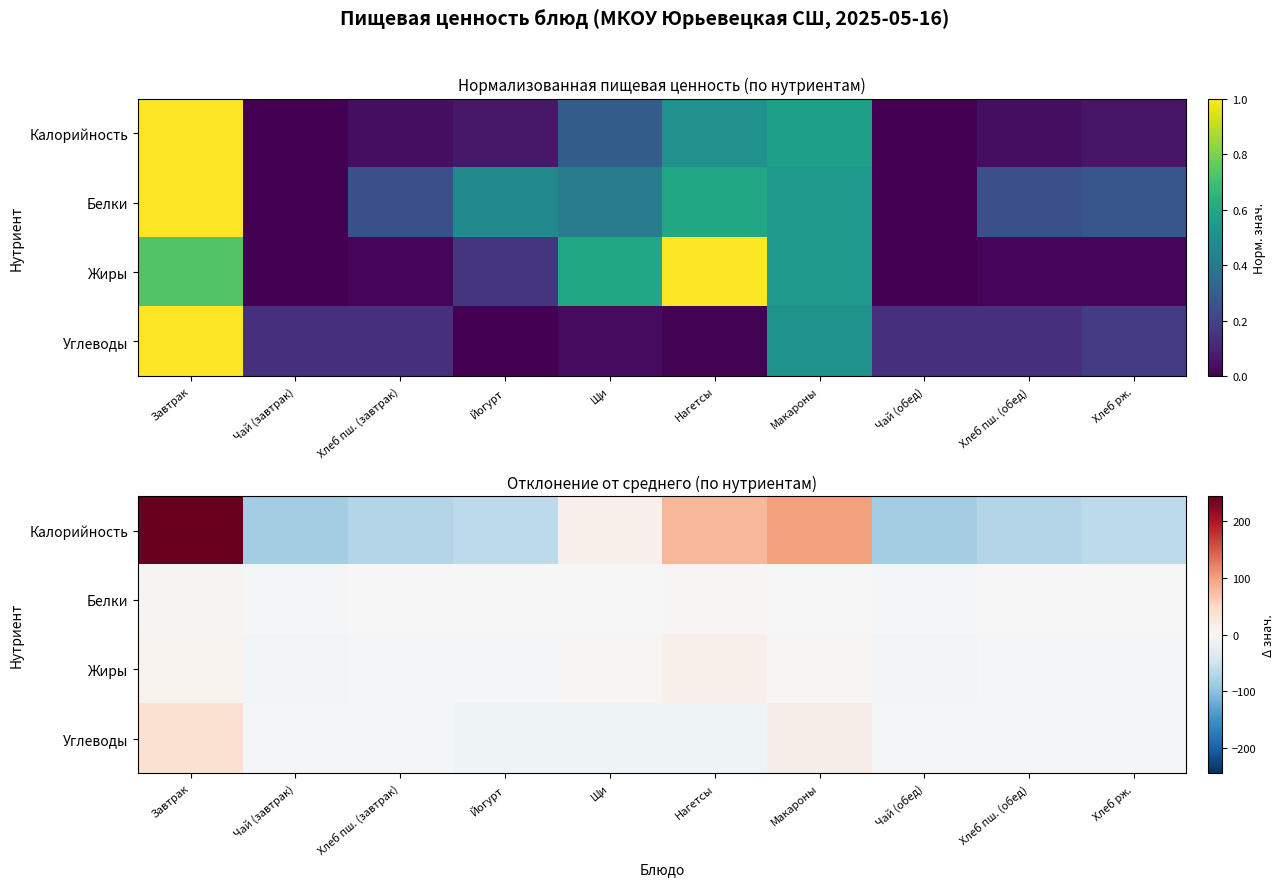

Count the number of categories in the chart.

10